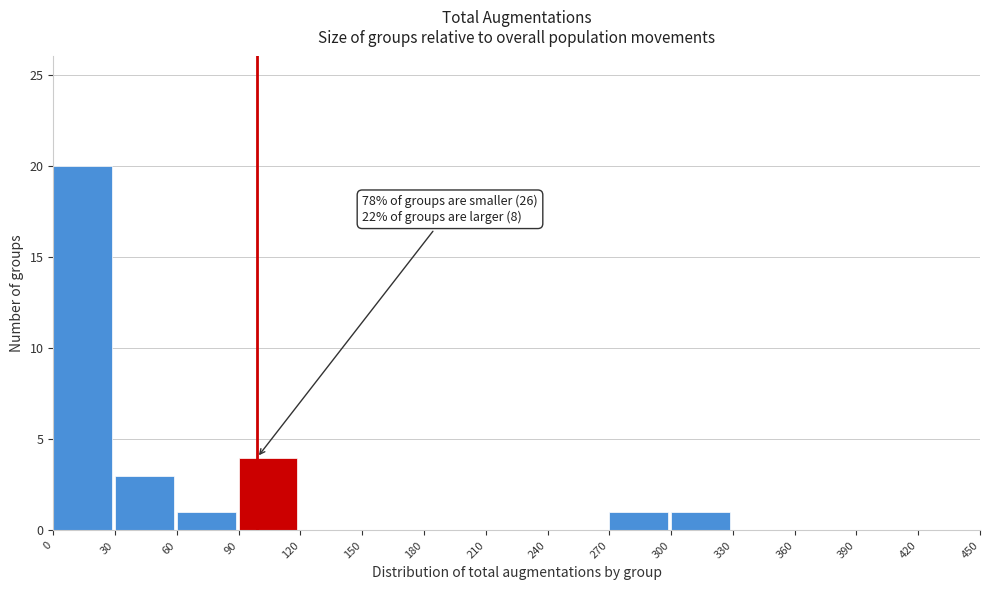

Which range on the x-axis has the tallest bar?

0 to 30